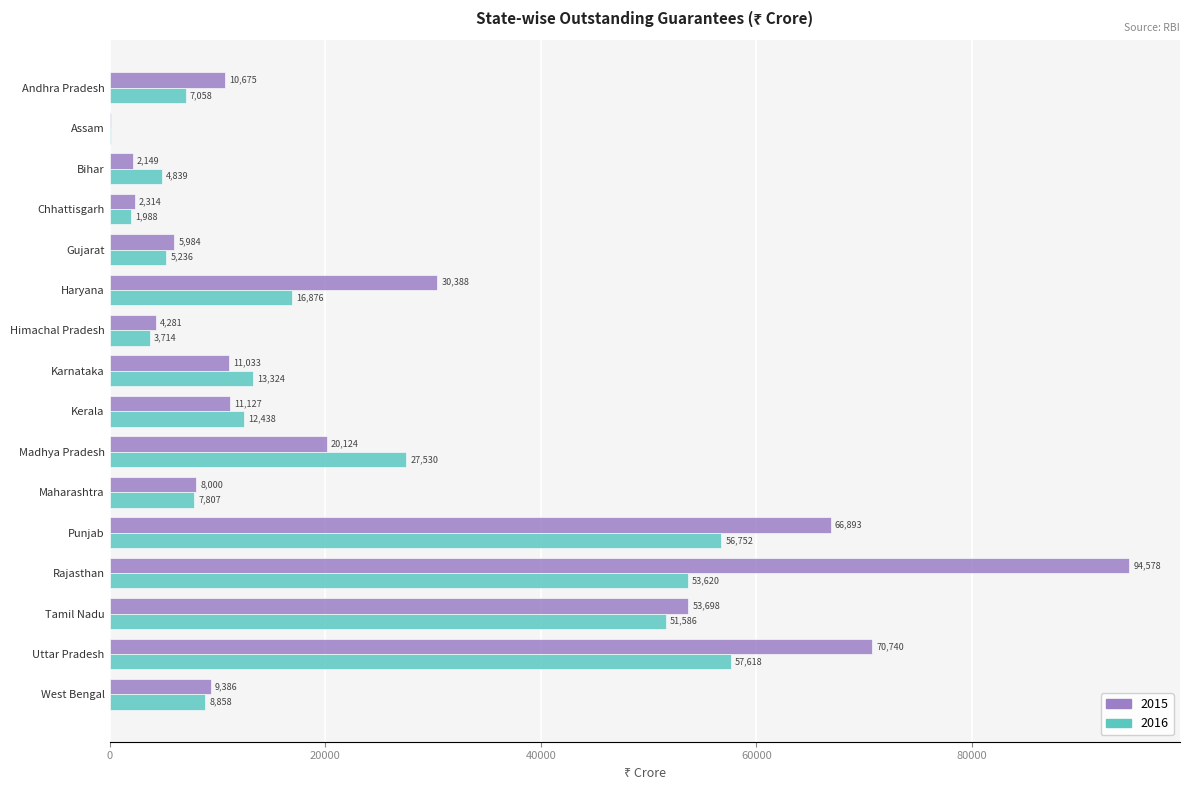

Is the value of 2016 at Andhra Pradesh greater than the value of 2015 at Kerala?

No